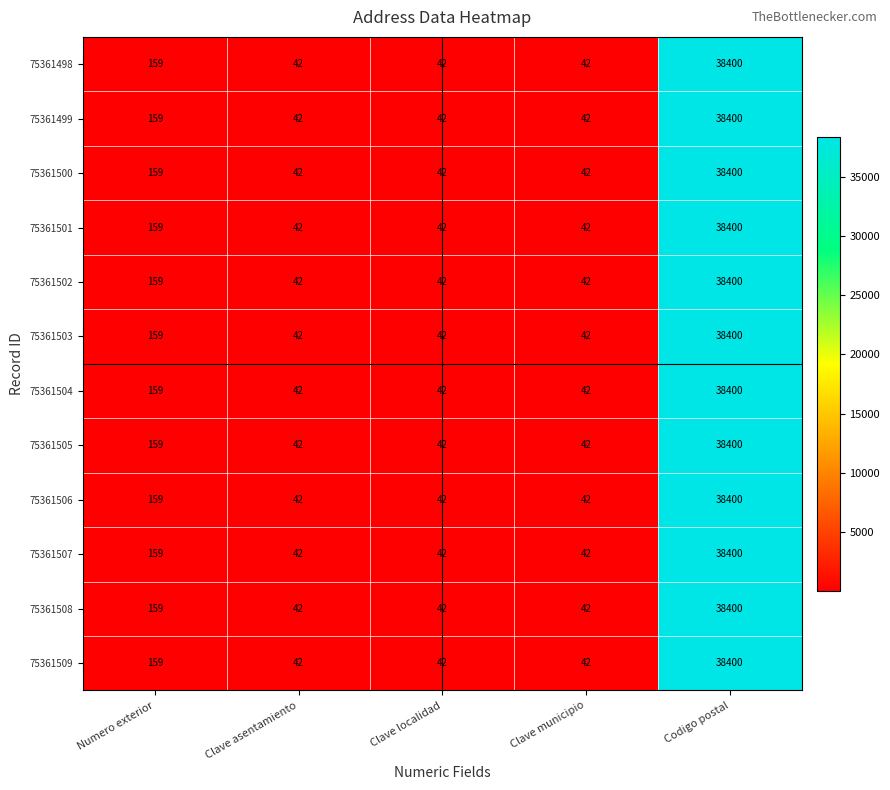

Is it true that 75361506 equals 159 at Numero exterior?

True